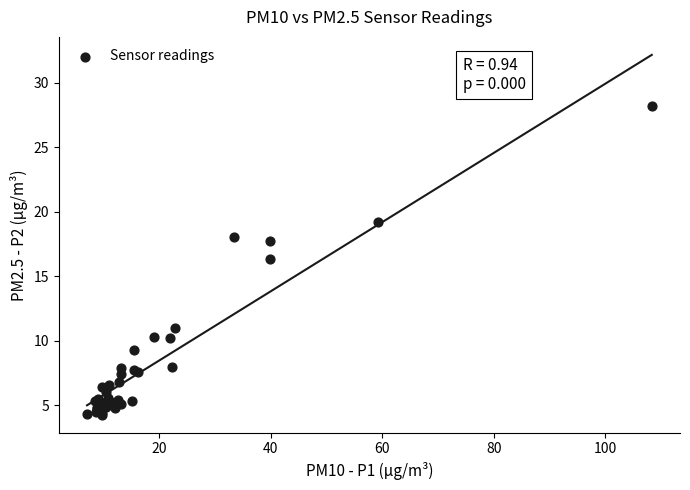

What Y value in the scatter plot is closest to 16?

16.3